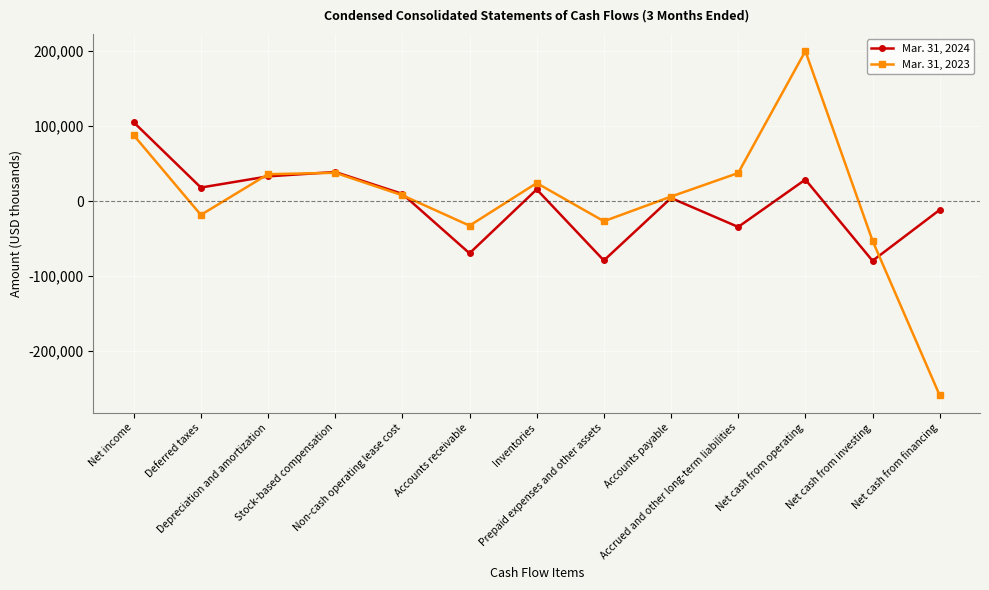

What is the difference between the second highest and second lowest values in the Mar. 31, 2024 series?

117948